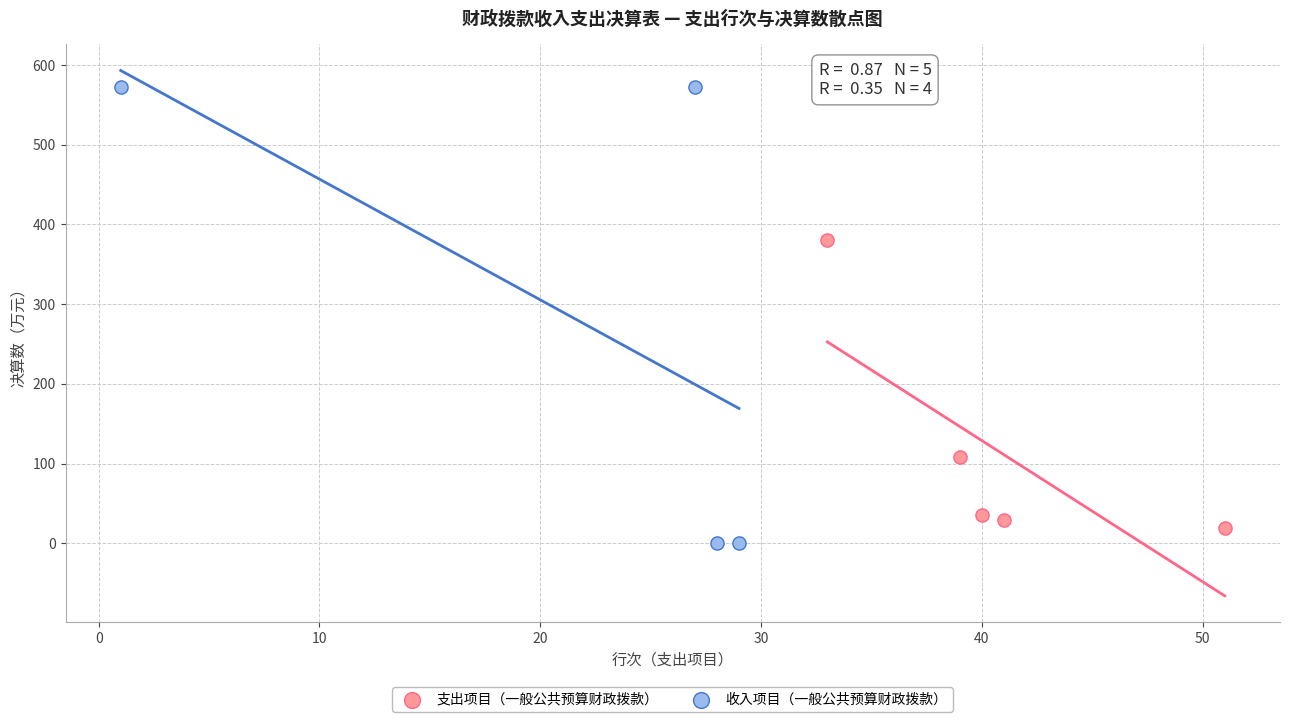

Which series has the largest Y range (max minus min)?

收入项目（一般公共预算财政拨款）